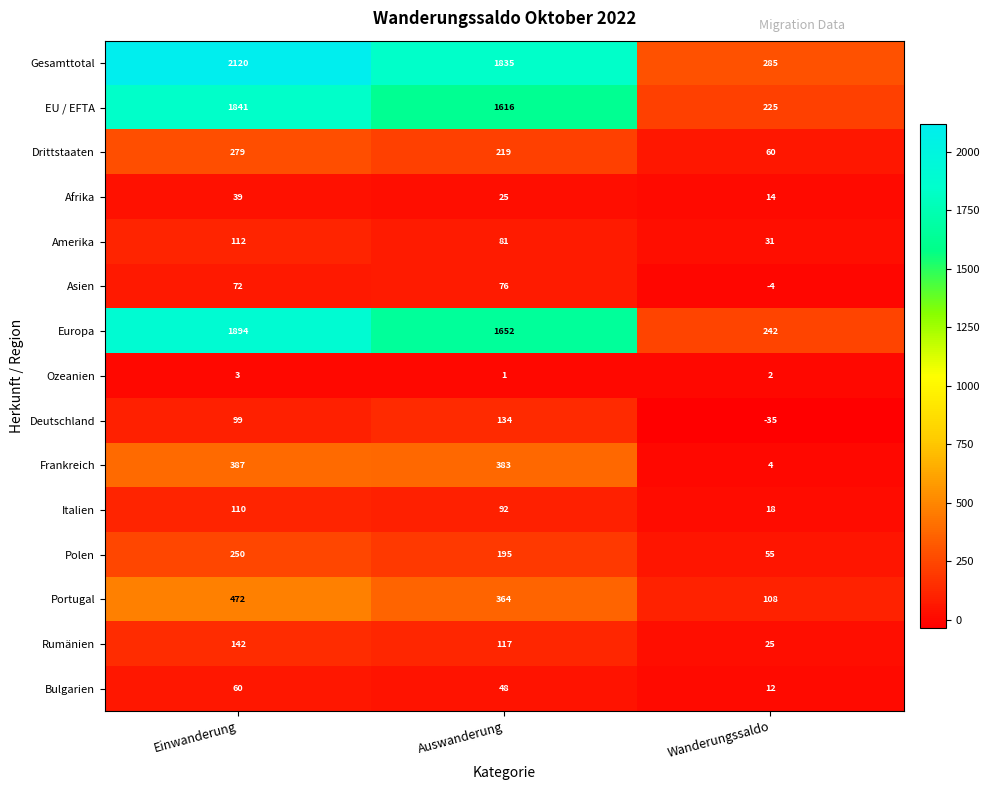

What is the maximum value shown in the chart?

2120